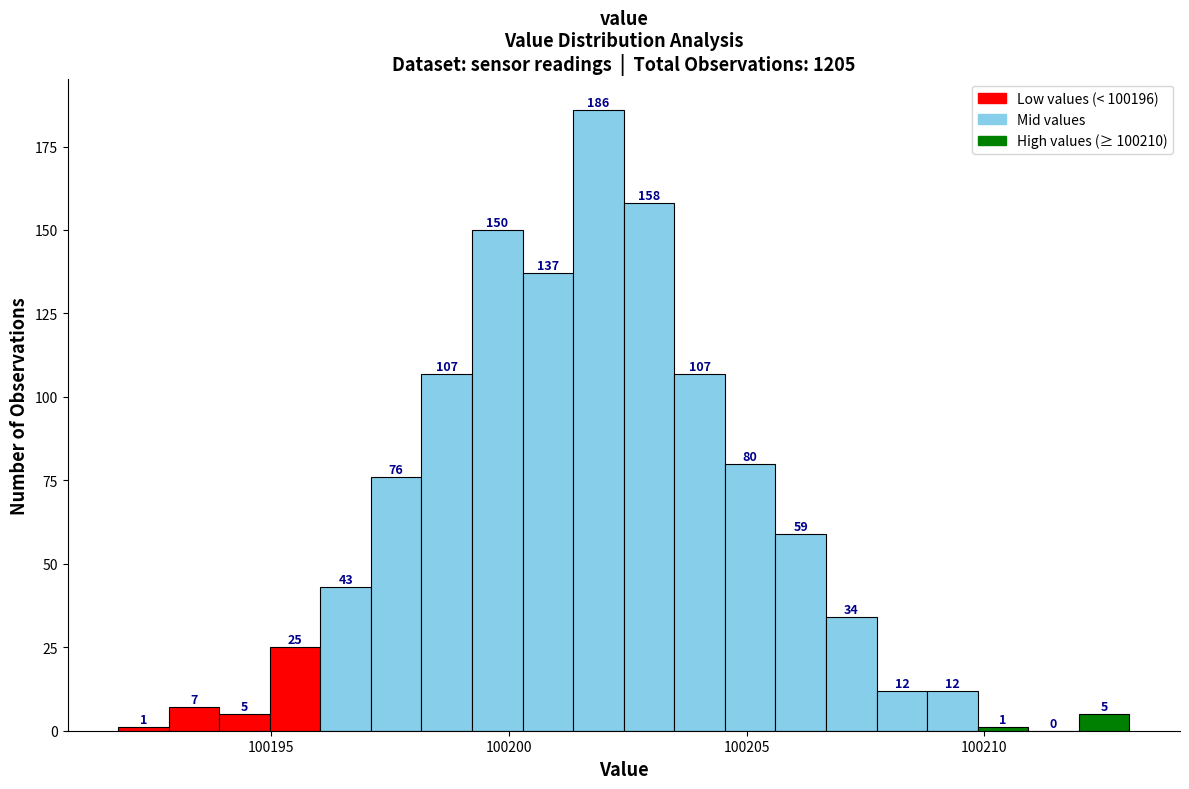

Read against the x-axis, roughly where is the centre of the tallest bar?

100202.0